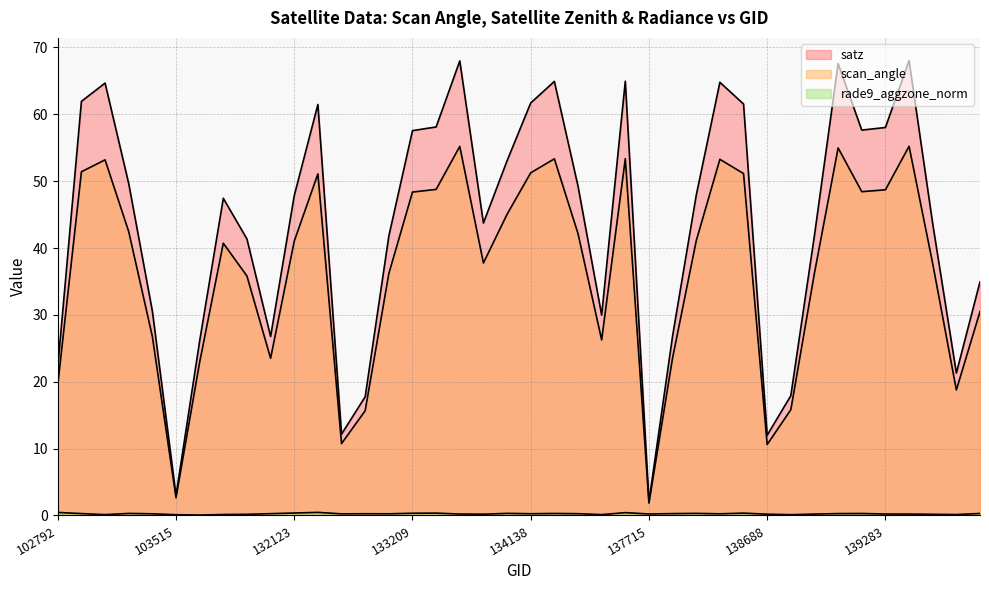

In scan_angle, how many points are higher than both neighbors (excluding endpoints)?

9